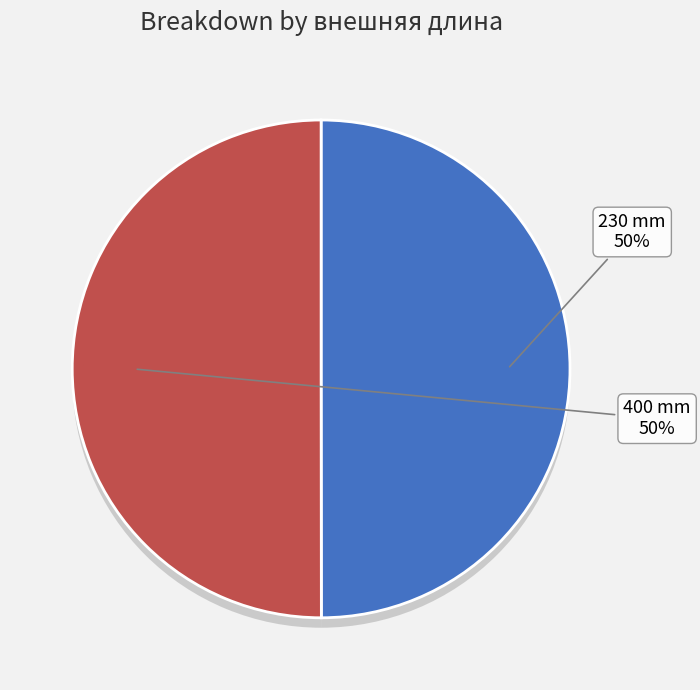

Is it true that 230 mm is 36% of the pie?

False